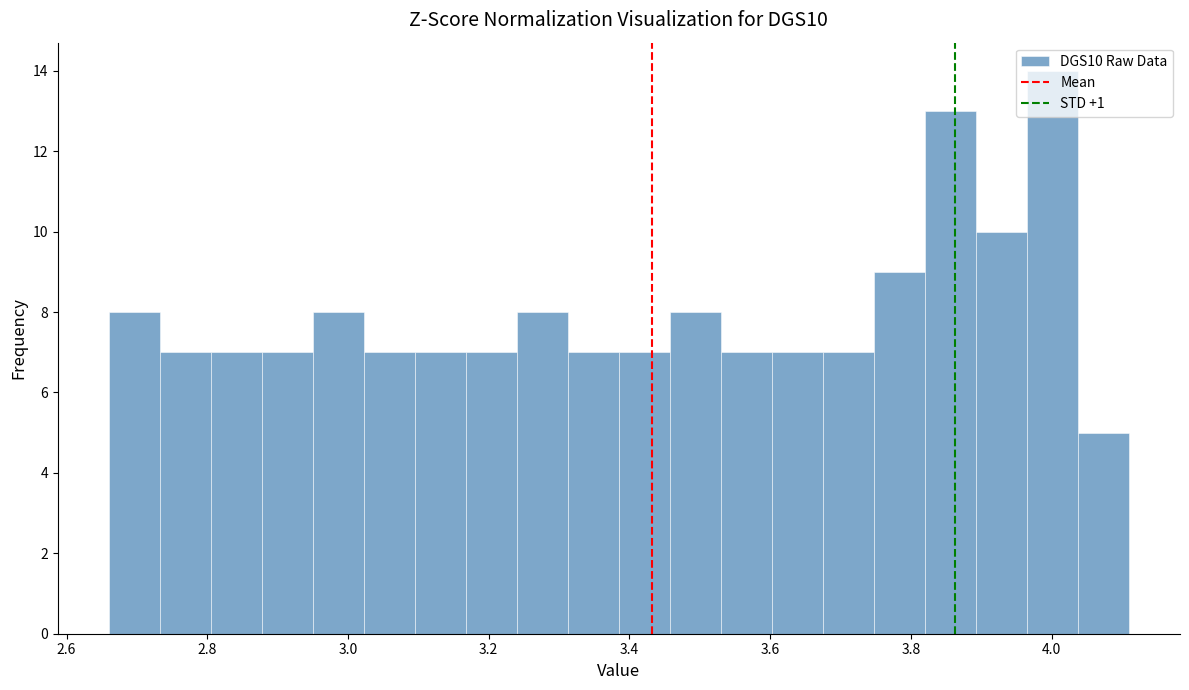

Read against the x-axis, roughly where is the centre of the tallest bar?

4.00